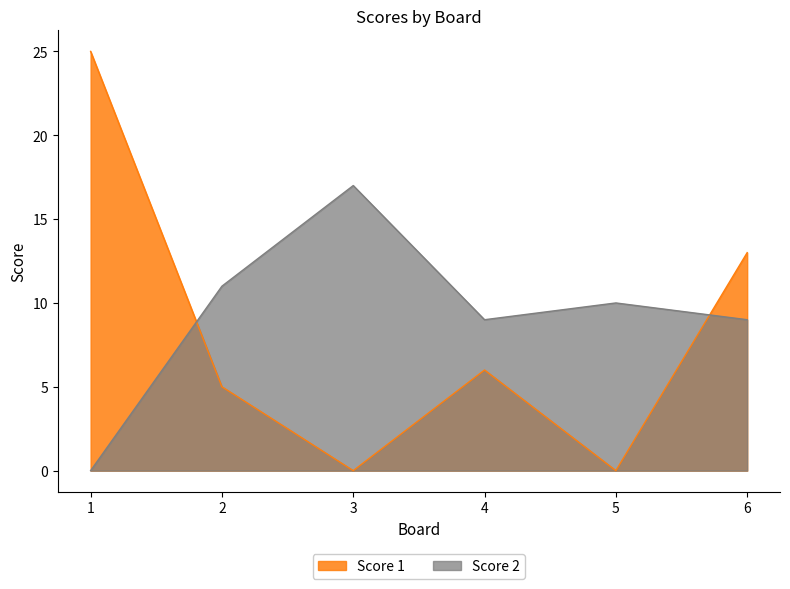

What is the approximate value of Score 1 at 1?

25